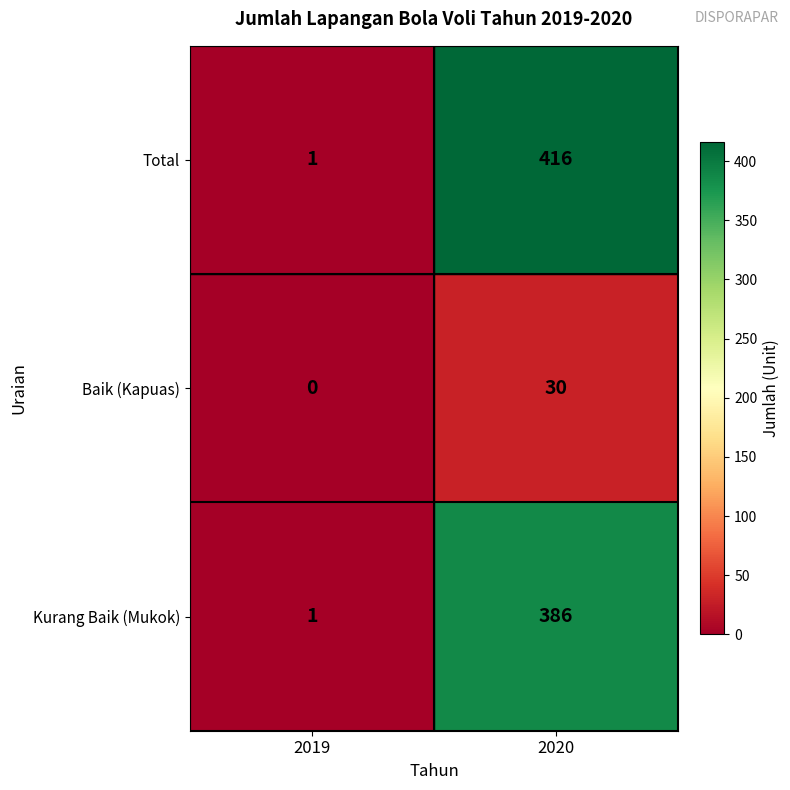

Count the number of data series in this chart.

3